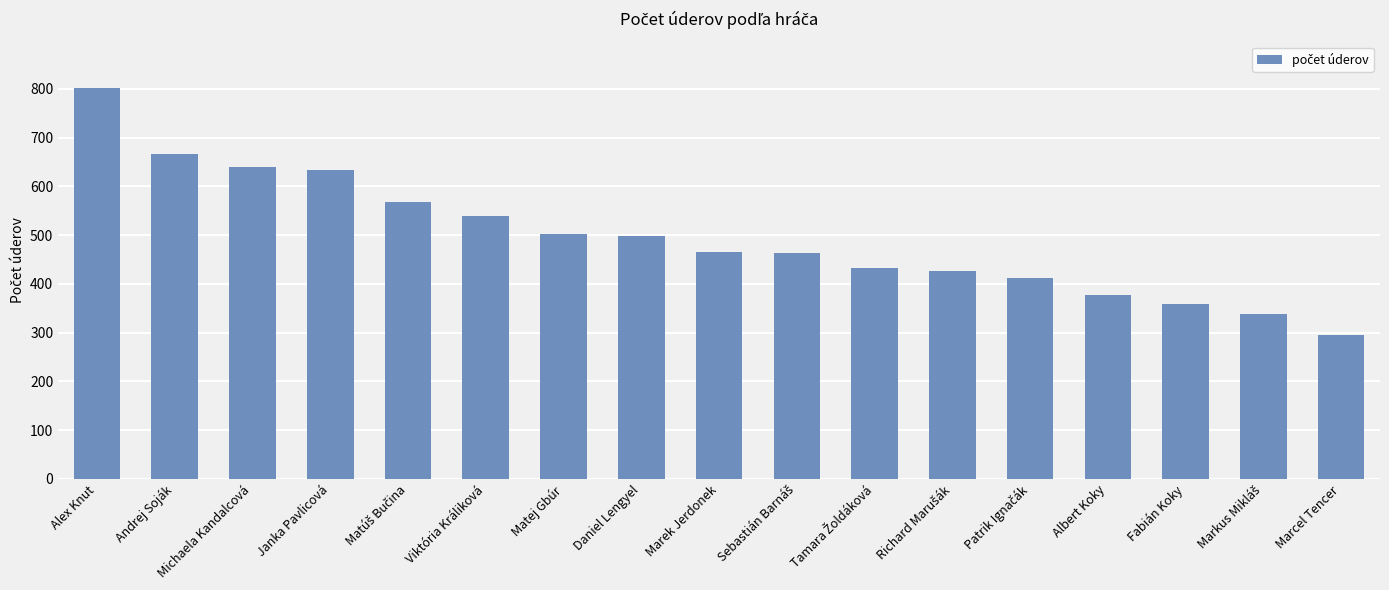

What is the label of the 17th bar from the right?

Alex Knut